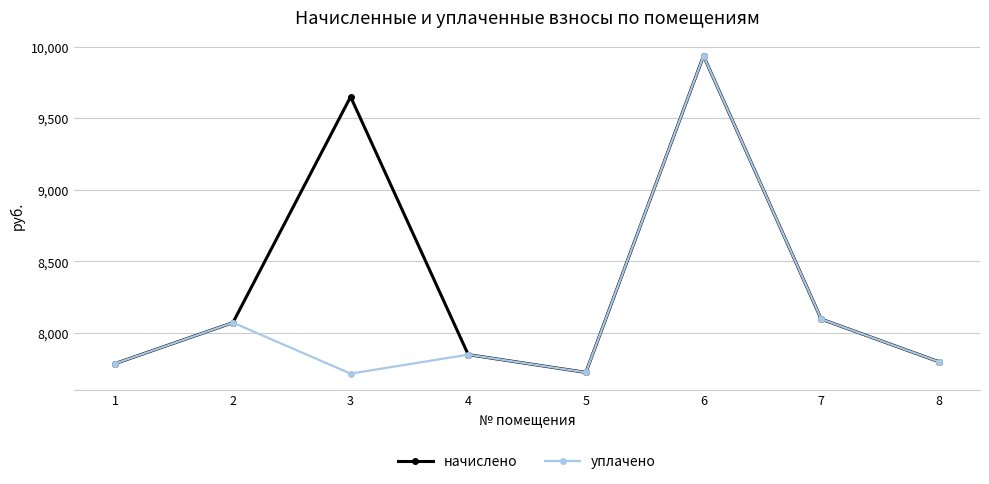

What is the lowest value of the начислено series?

7725.2